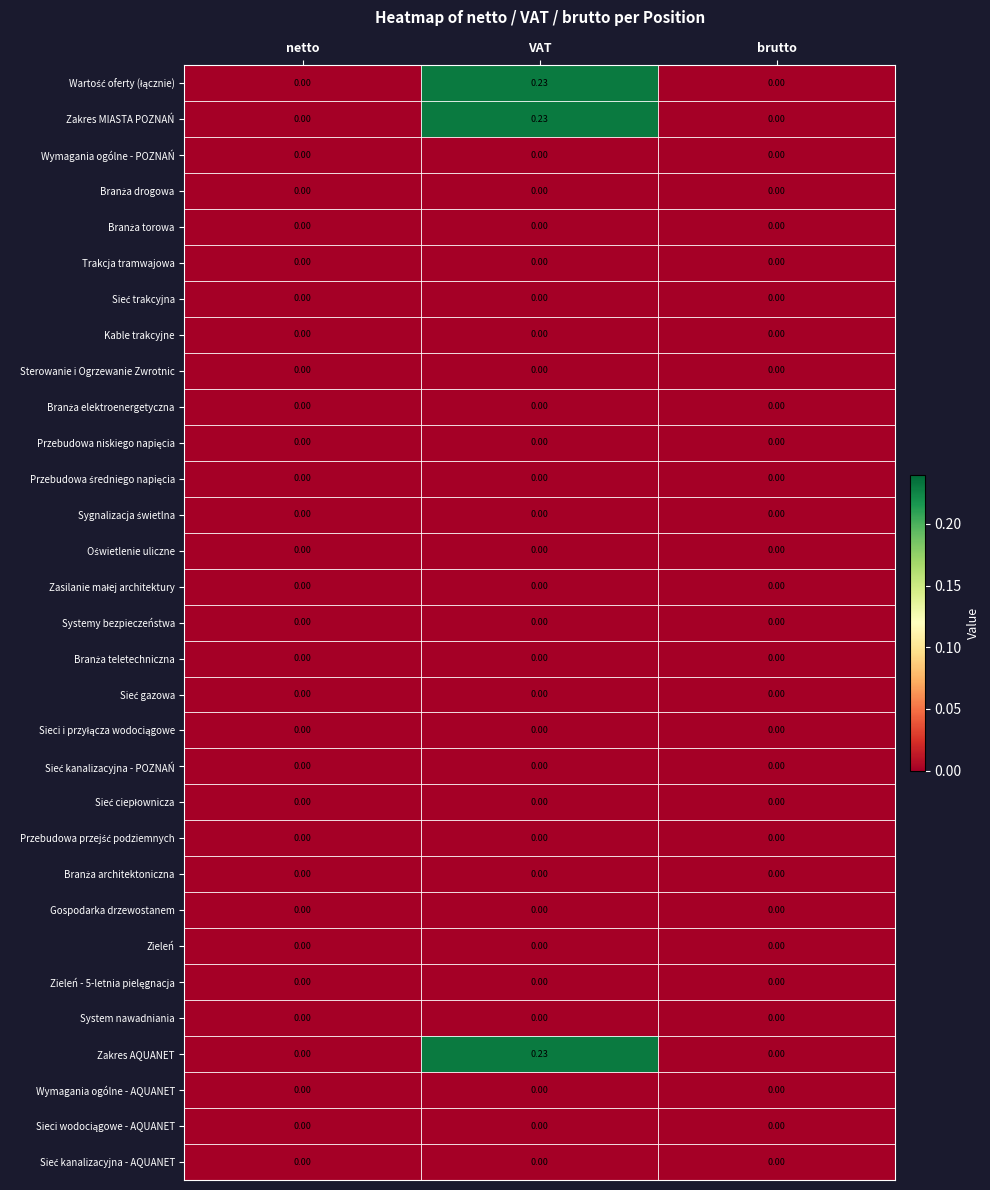

Which label corresponds to the largest value in the chart?

VAT